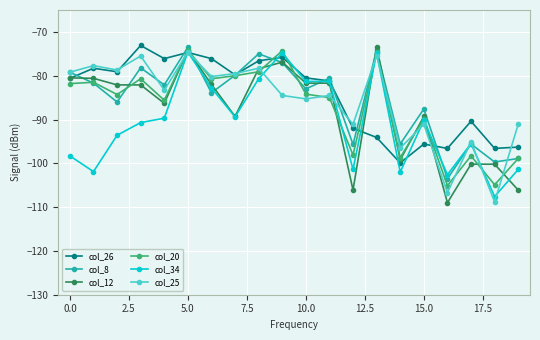

What is the maximum value for col_12?

-73.4